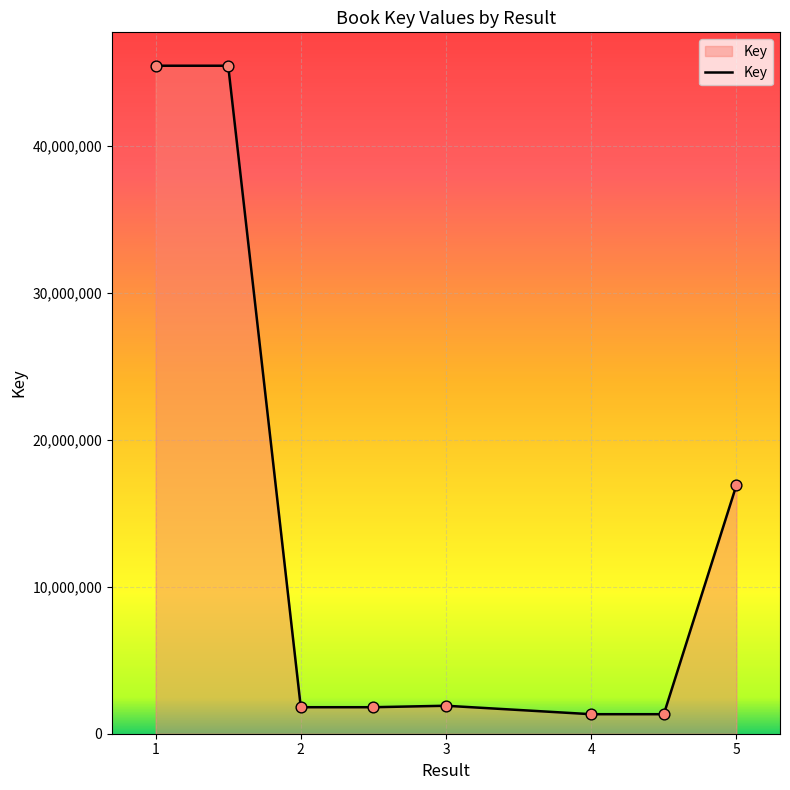

What is the sum of all values?

116067867